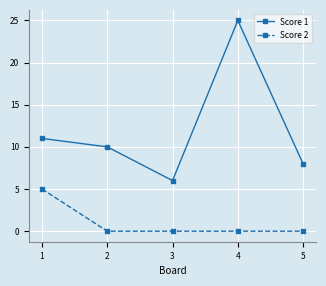

True or false: Score 2 and Score 1 intersect in this chart.

False